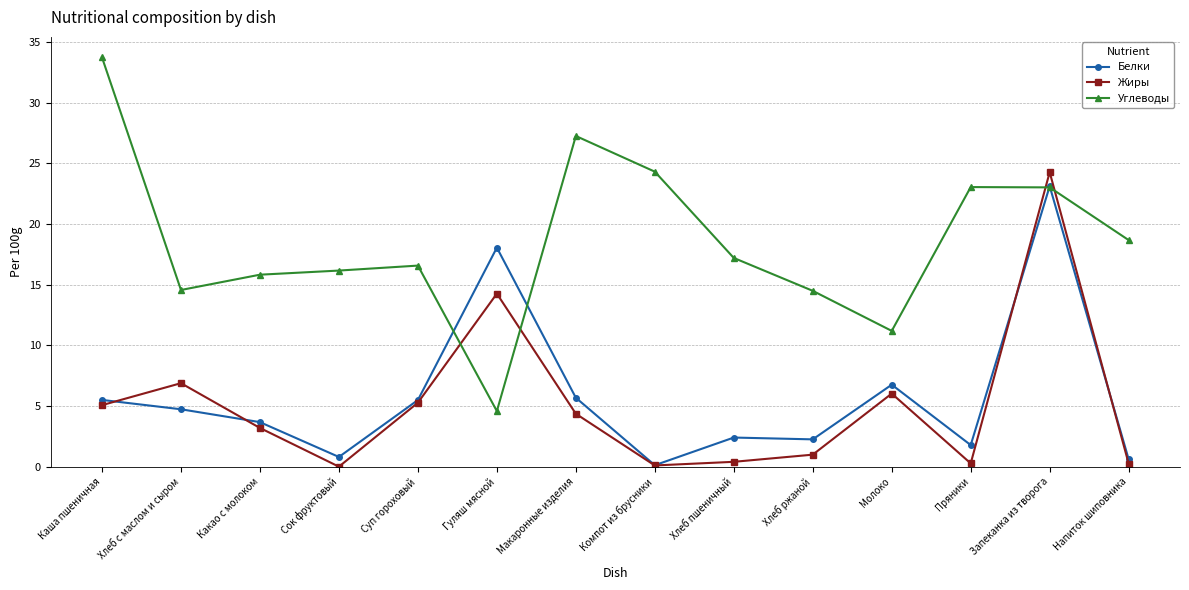

What is the sum of the Белки values at Каша пшеничная and Хлеб ржаной?

7.8